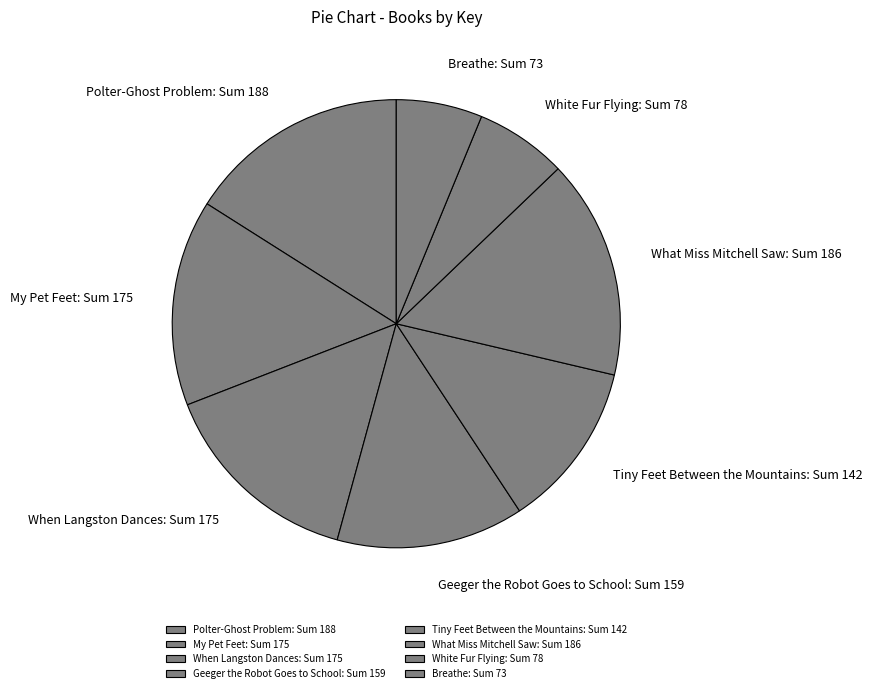

Which has a higher value, Polter-Ghost Problem: Sum 188 or Tiny Feet Between the Mountains: Sum 142?

Polter-Ghost Problem: Sum 188